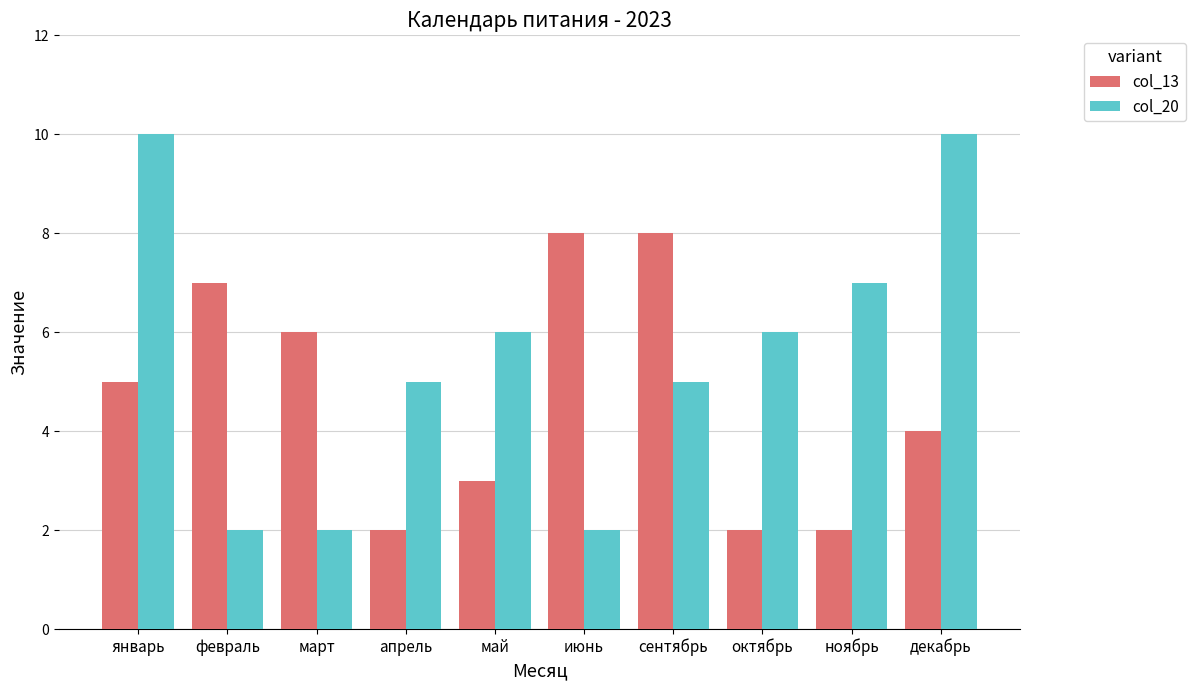

At ноябрь, list the series in order from largest to smallest.

col_20, col_13